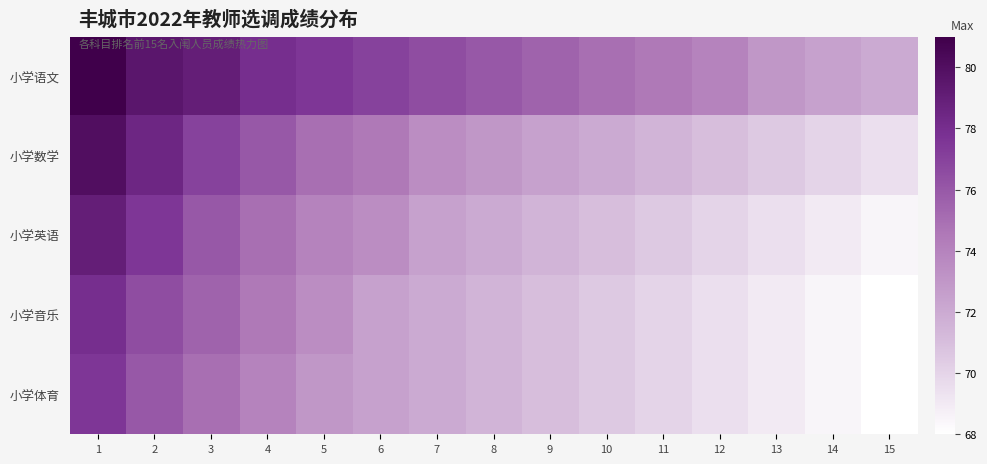

Reading left to right, list all the values displayed in this chart.

小学语文: 1=81.0	2=79.5	3=79.0	4=78.0	5=77.5	6=77.0	7=76.5	8=76.0	9=75.5	10=75.0	11=74.5	12=74.0	13=73.0	14=72.5	15=72.0
小学数学: 1=80.0	2=78.5	3=77.0	4=76.0	5=75.0	6=74.5	7=73.5	8=73.0	9=72.5	10=72.0	11=71.5	12=71.0	13=70.5	14=70.0	15=69.5
小学英语: 1=79.0	2=77.5	3=76.0	4=75.0	5=74.0	6=73.5	7=72.5	8=72.0	9=71.5	10=71.0	11=70.5	12=70.0	13=69.5	14=69.0	15=68.5
小学音乐: 1=78.0	2=76.5	3=75.5	4=74.5	5=73.5	6=72.5	7=72.0	8=71.5	9=71.0	10=70.5	11=70.0	12=69.5	13=69.0	14=68.5	15=68.0
小学体育: 1=77.5	2=76.0	3=75.0	4=74.0	5=73.0	6=72.5	7=72.0	8=71.5	9=71.0	10=70.5	11=70.0	12=69.5	13=69.0	14=68.5	15=68.0